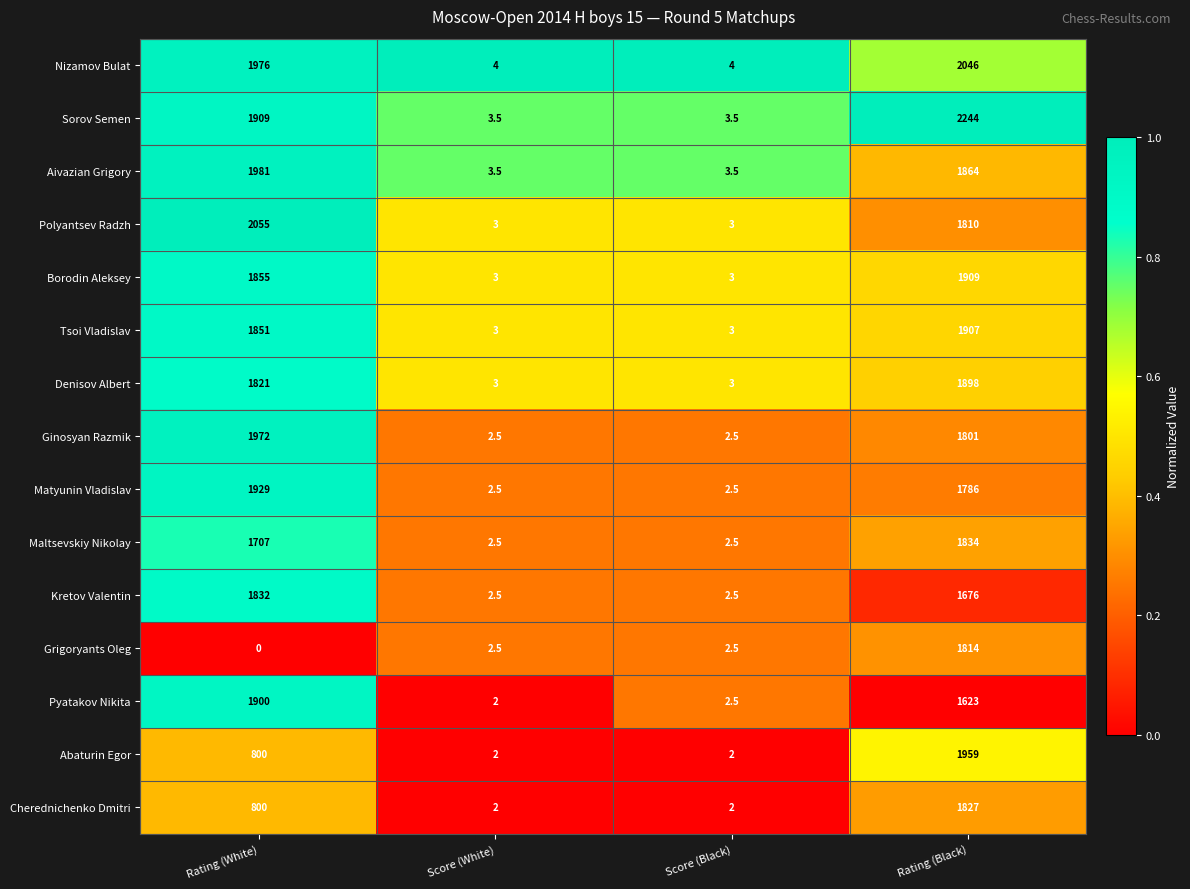

Count the Abaturin Egor values in the range 2 to 1959.

4